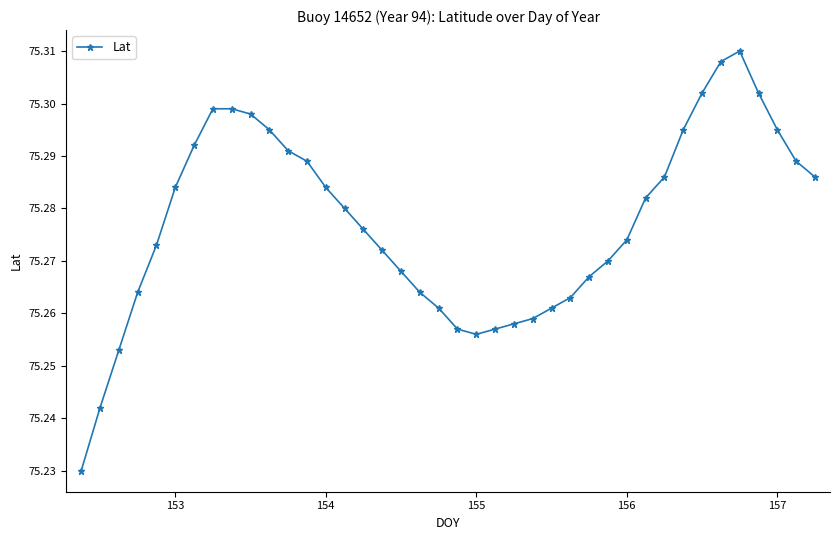

What is the sum of all values?

3011.1